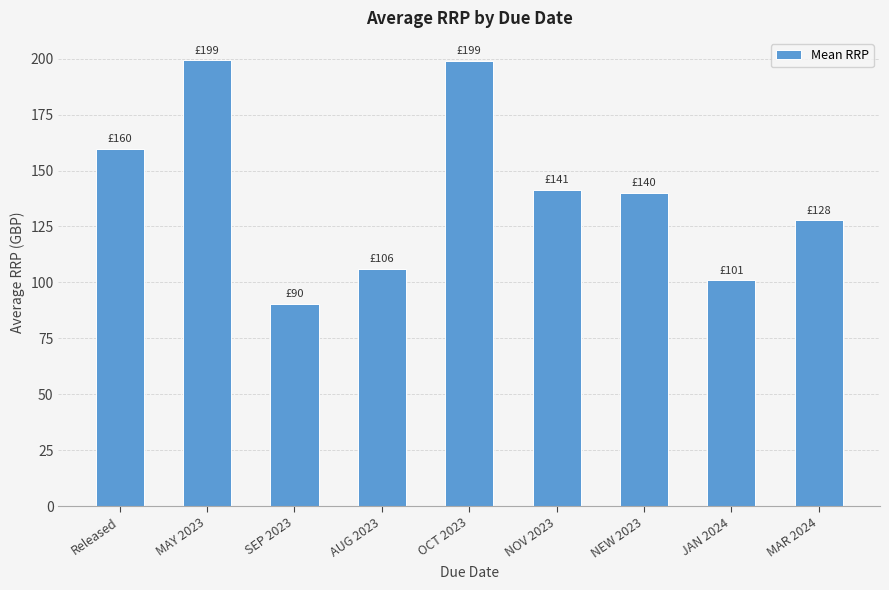

What is the difference between the second highest and minimum values?

108.5